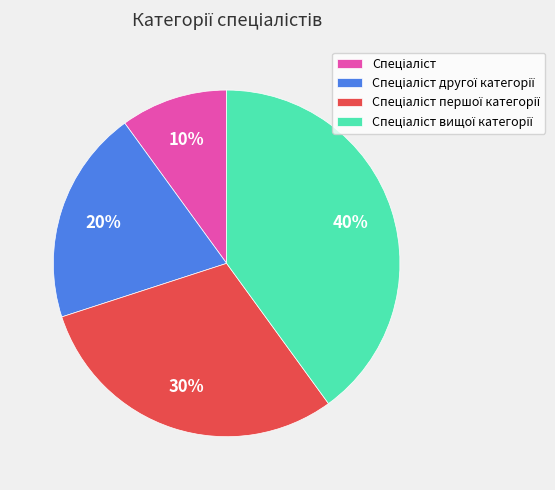

Is there any slice that represents more than half of the pie?

No